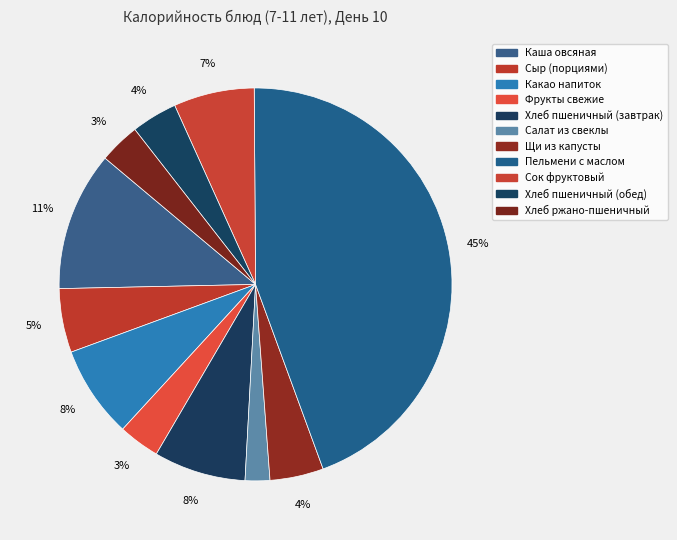

To the nearest percent, what percentage of the pie is Каша овсяная?

11%